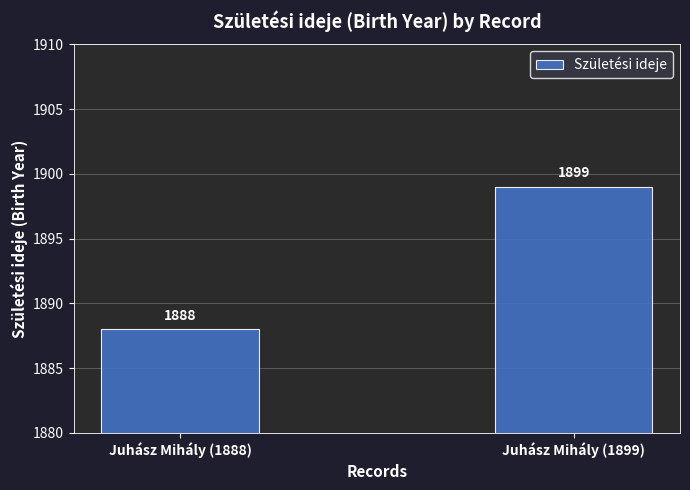

How many bars are there in total?

2